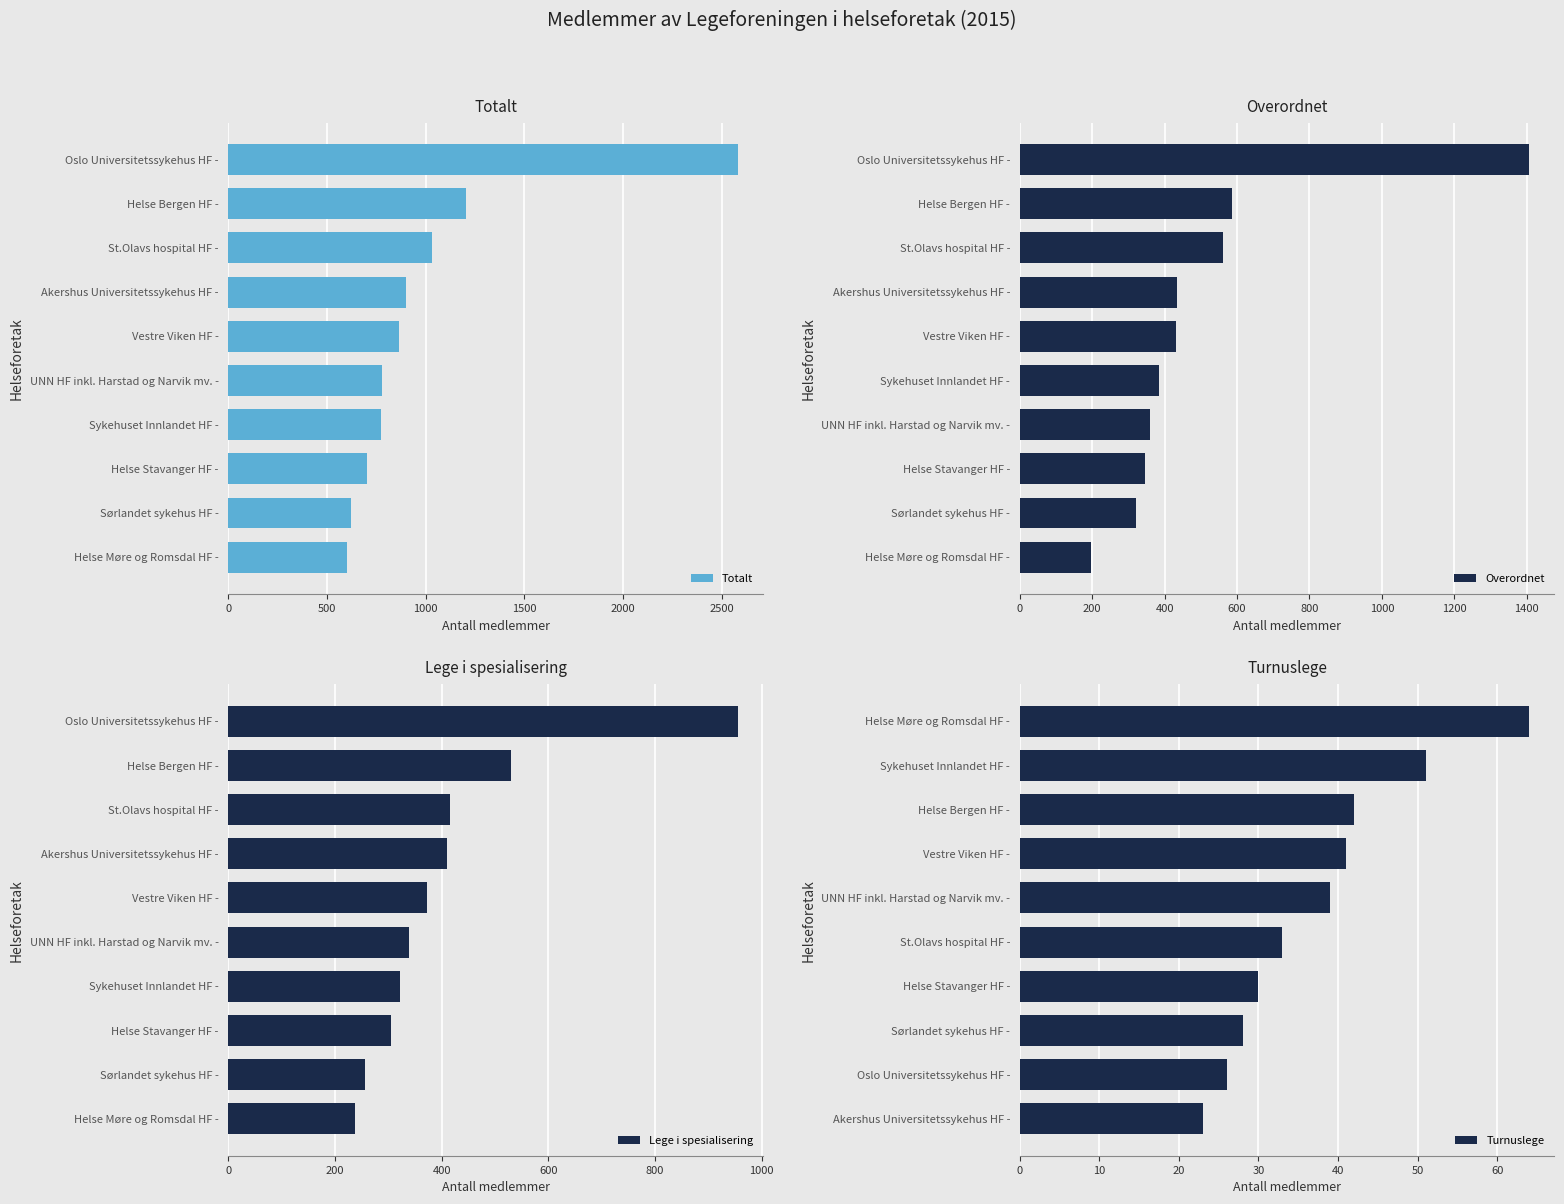

Reading right to left, list all the values displayed in this chart.

Totalt: 604	622	703	773	780	867	900	1032	1202	2580
Overordnet: 197	322	346	361	384	432	435	560	587	1406
Lege i spesialisering: 237	257	306	322	338	373	410	415	531	955
Turnuslege: 23	26	28	30	33	39	41	42	51	64